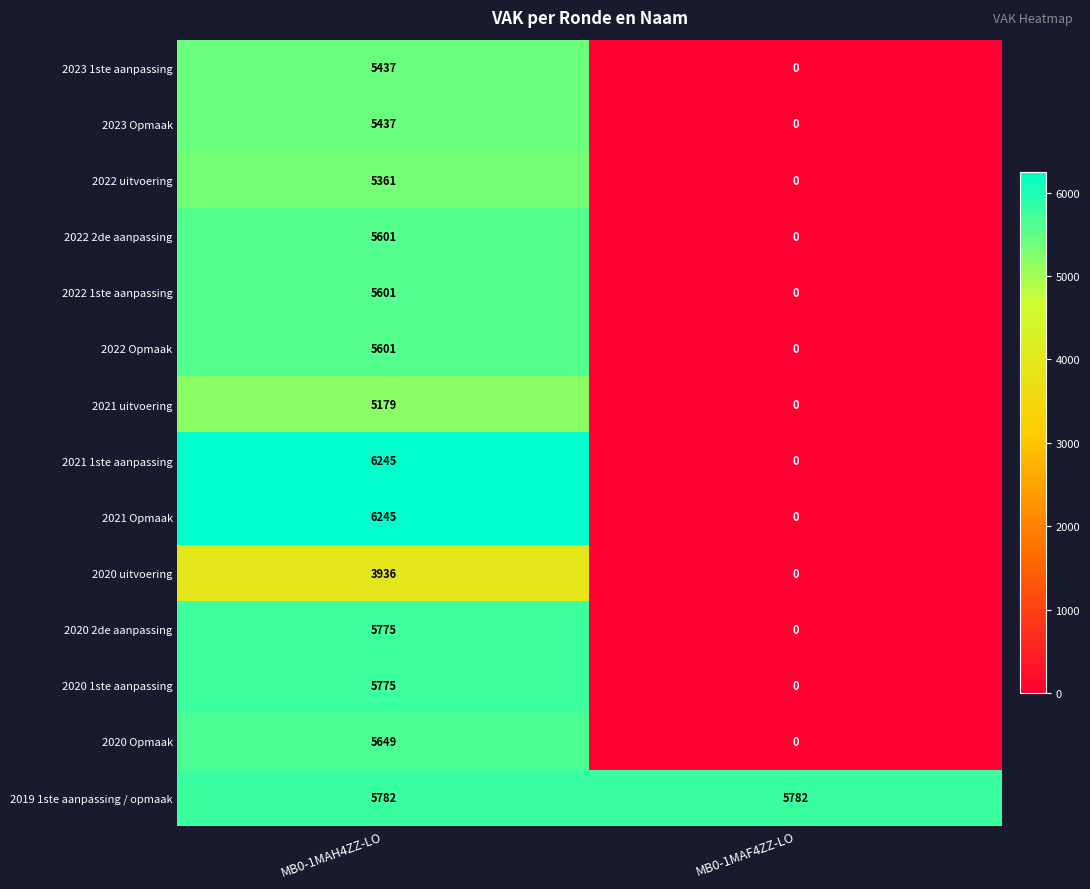

What is the difference between the highest and lowest values at MB0-1MAF4ZZ-LO?

5782